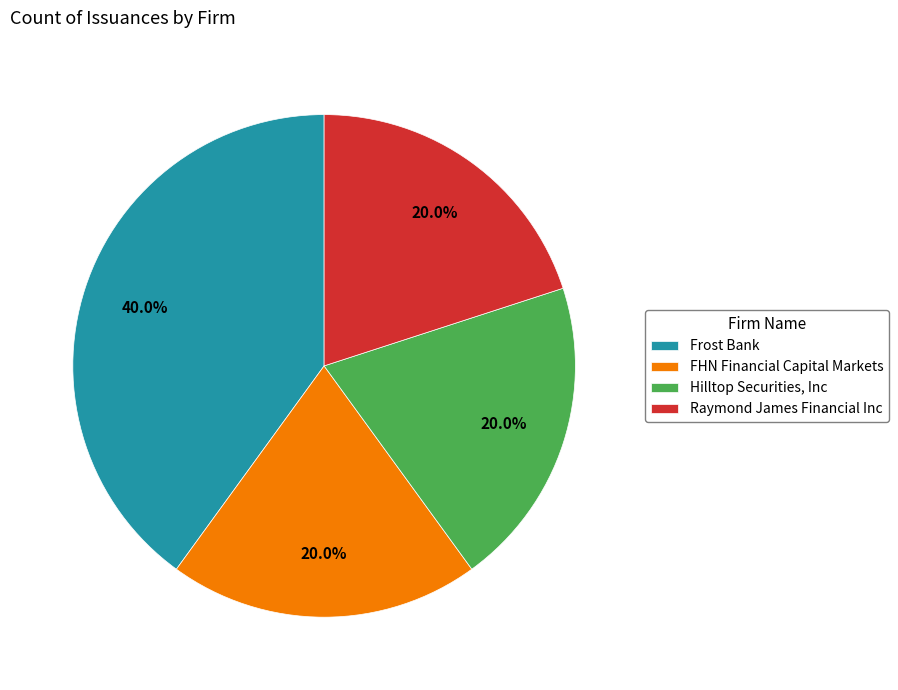

How many slices are in this pie chart?

4